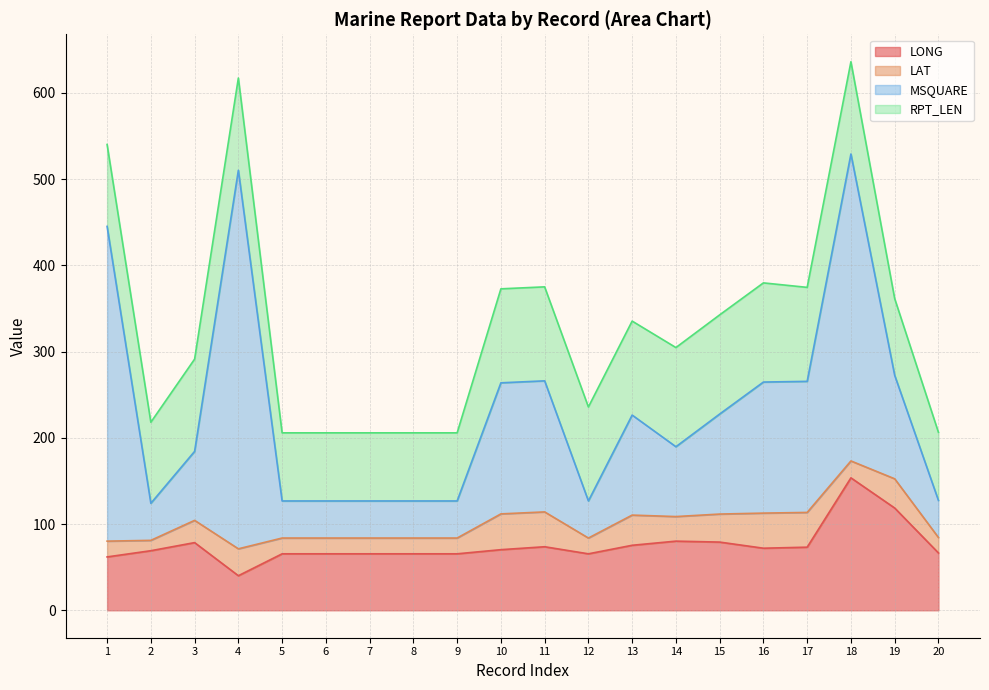

True or false: MSQUARE and LONG cross at least once.

False